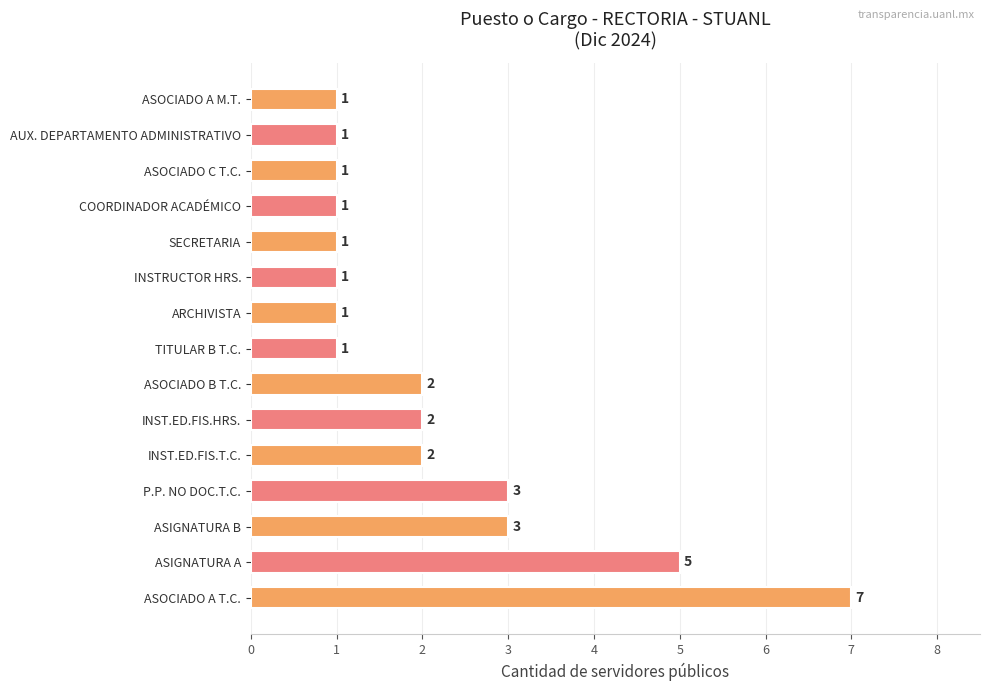

Between INST.ED.FIS.HRS. and TITULAR B T.C., which is larger?

INST.ED.FIS.HRS.